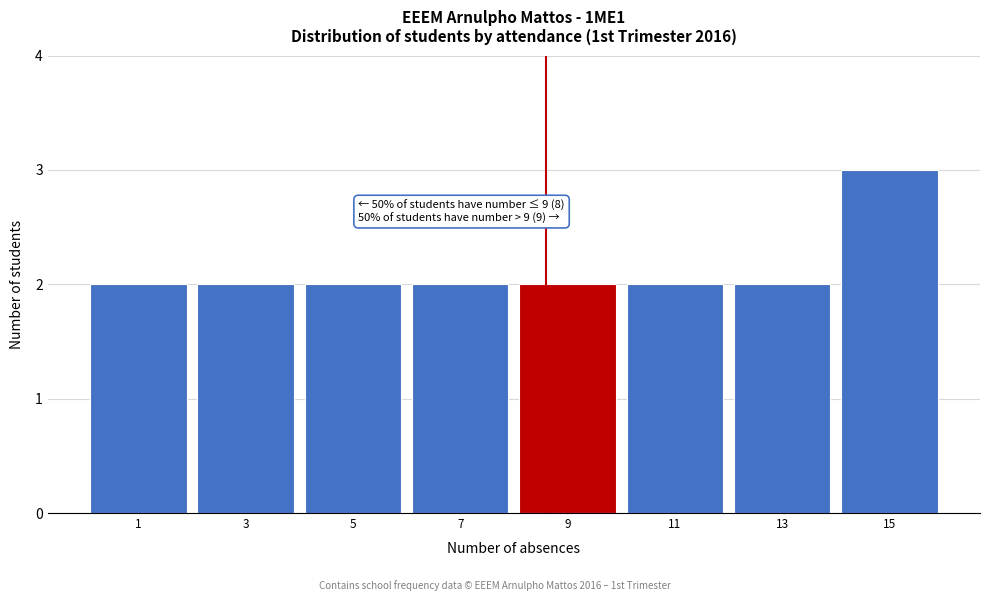

Reading left to right, what are all the values shown in this chart?

2	2	2	2	2	2	2	3